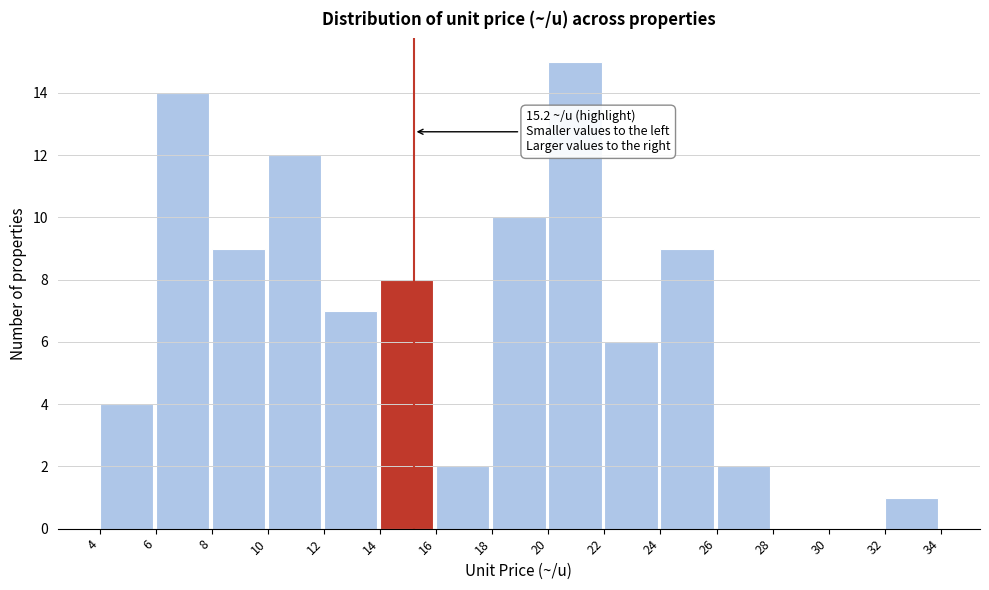

Over which range of the x-axis is the bar tallest?

20 to 22